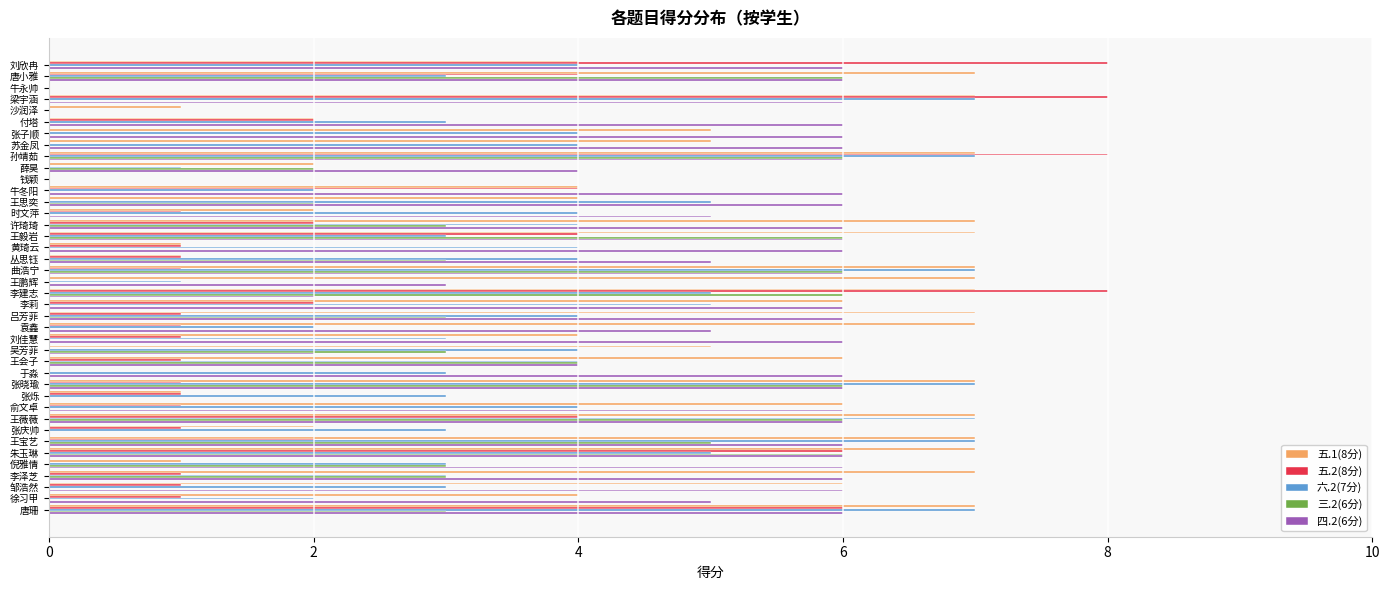

Is it true that 三.2(6分) equals 0 at 刘欣冉?

True